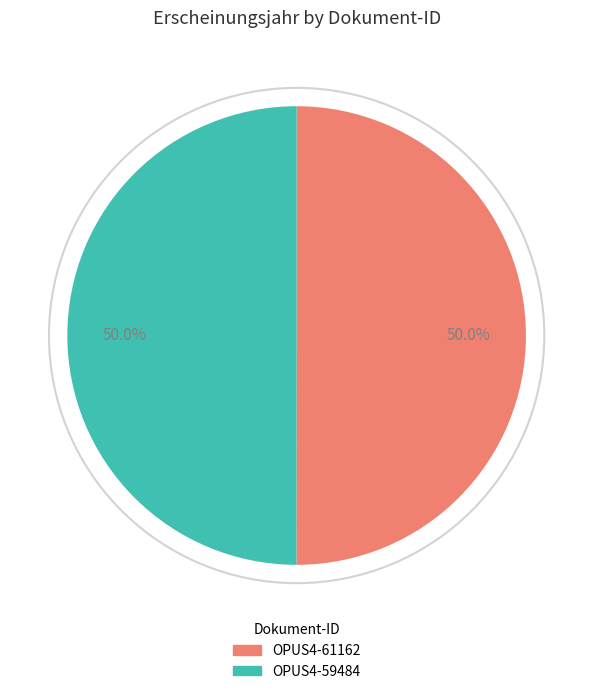

What is the total percentage of OPUS4-61162 and OPUS4-59484?

100.0%